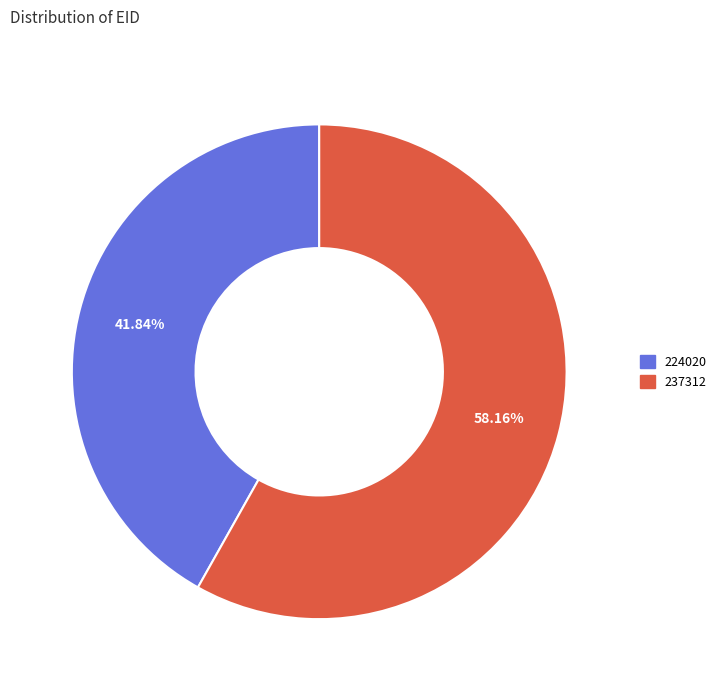

Is there a majority slice in this chart?

Yes